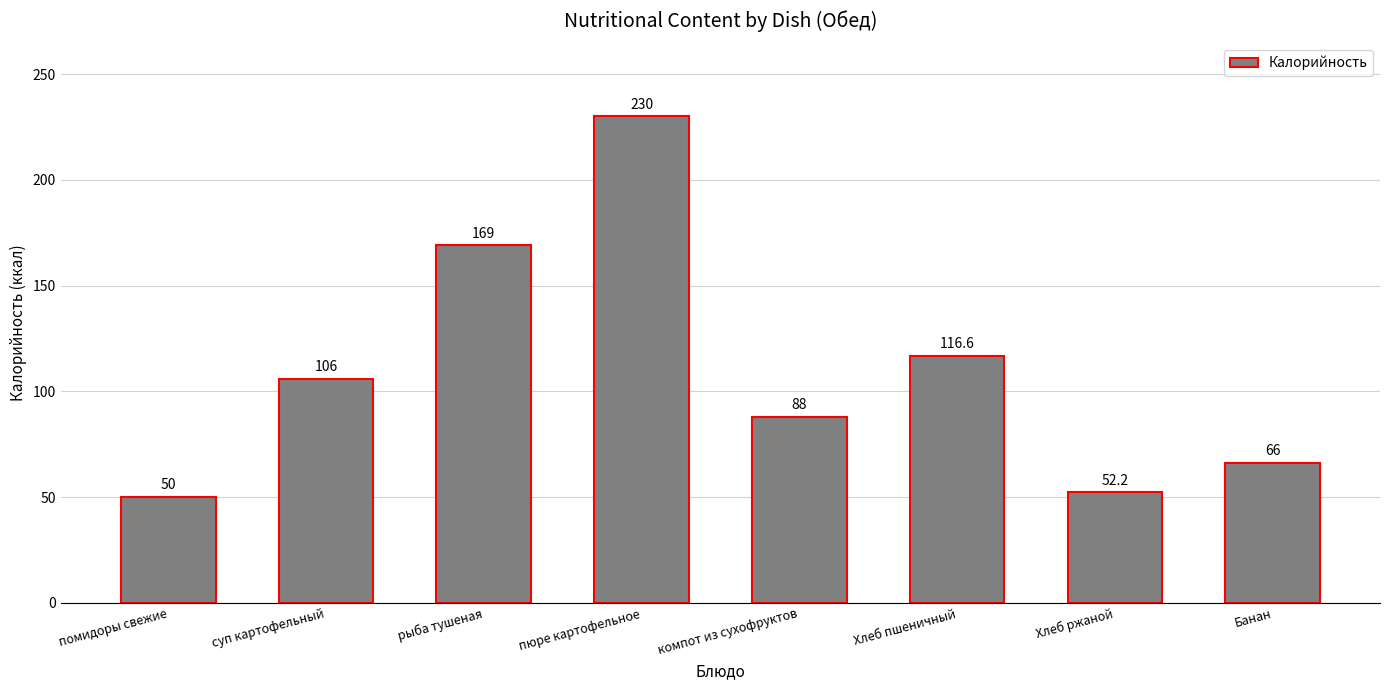

Does the chart contain any negative values?

No